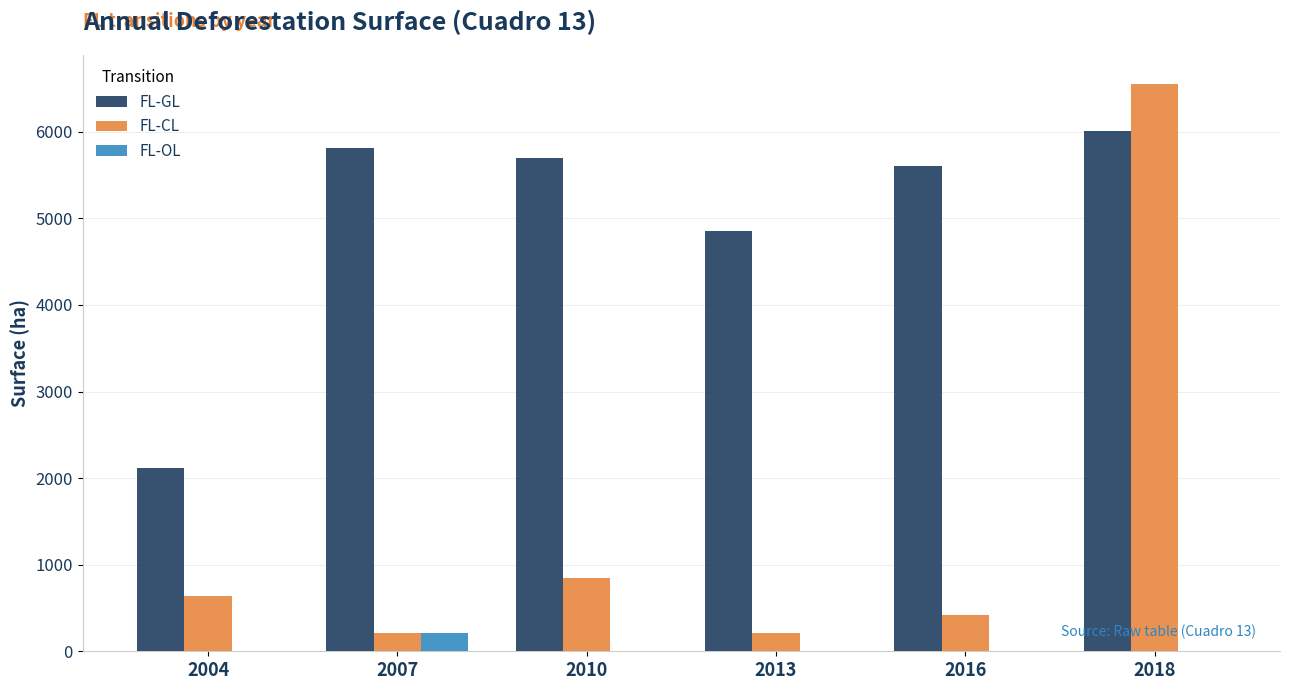

Is it true that FL-CL equals 199.6 at 2016?

False